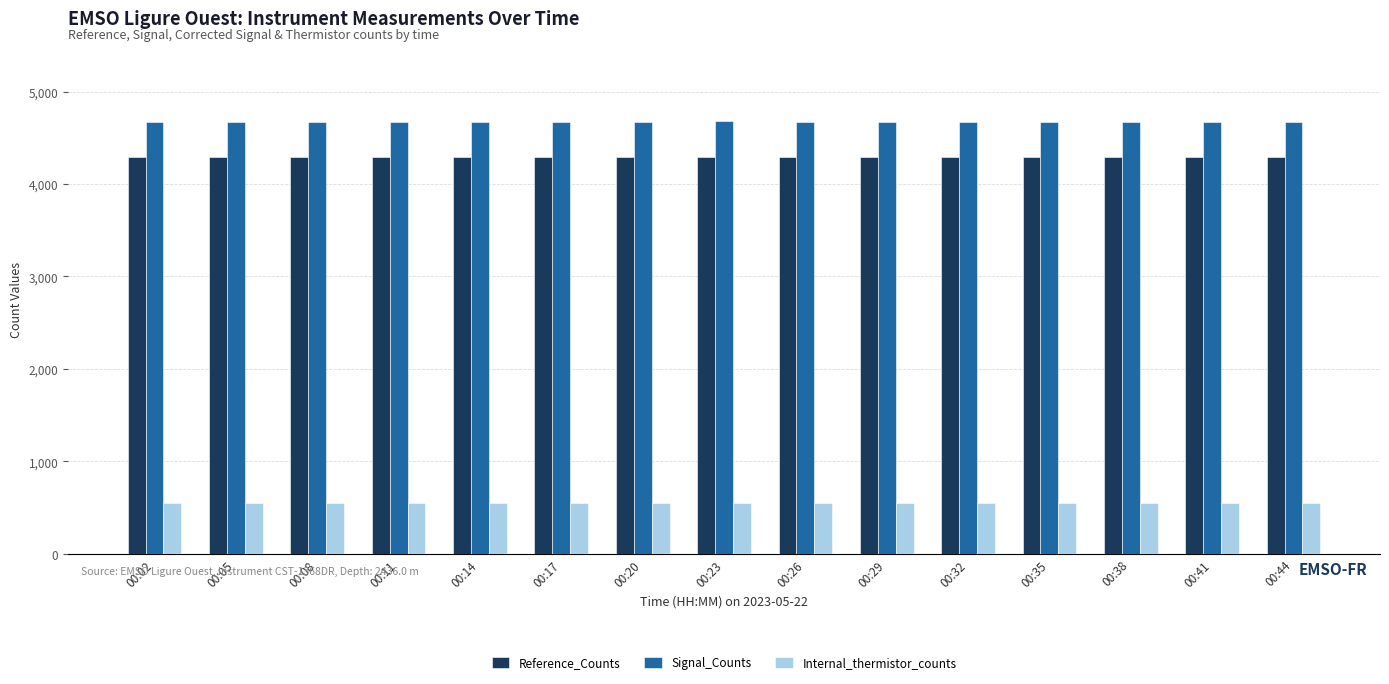

The value of Reference_Counts at 00:32 is 2399. True or false?

False